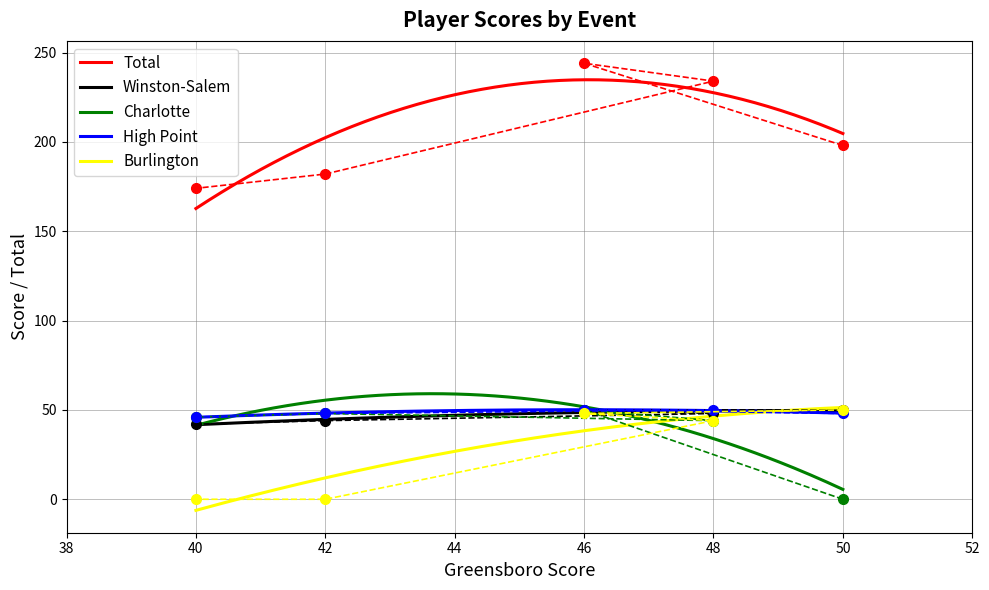

What is the sum of all High Point values?

9798.2